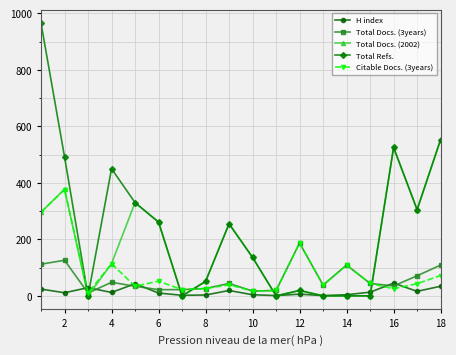

What is the greatest value displayed?

965